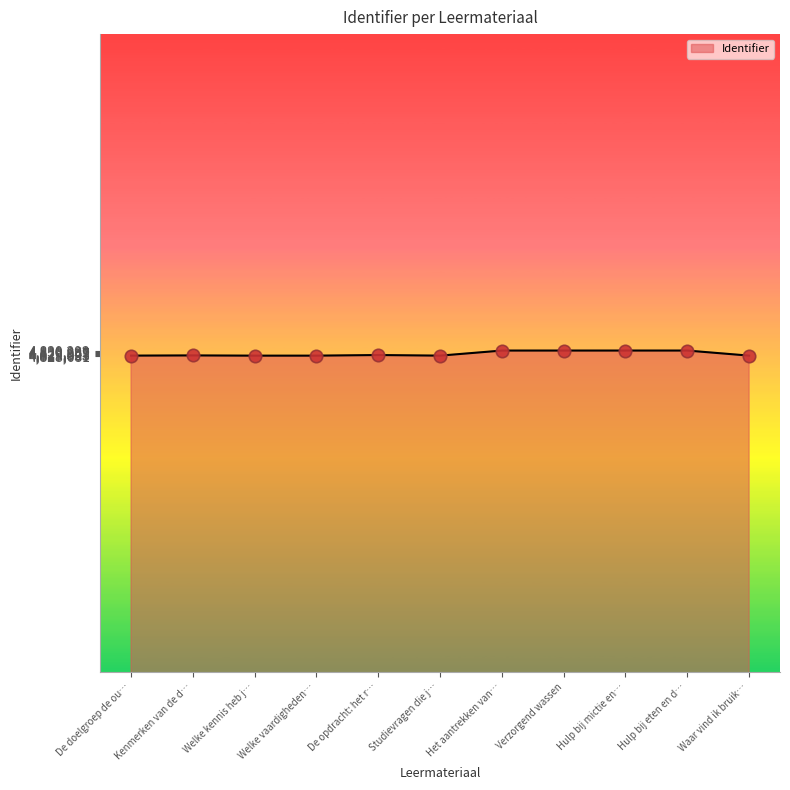

What is the ratio of the value at Studievragen die j… to the value at Welke vaardigheden…?

1.0